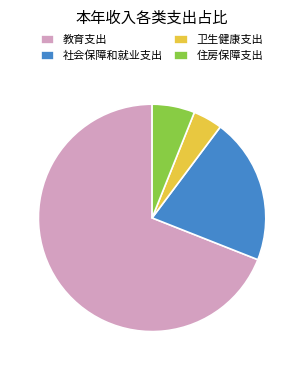

Is it true that 卫生健康支出 is 4% of the pie?

True